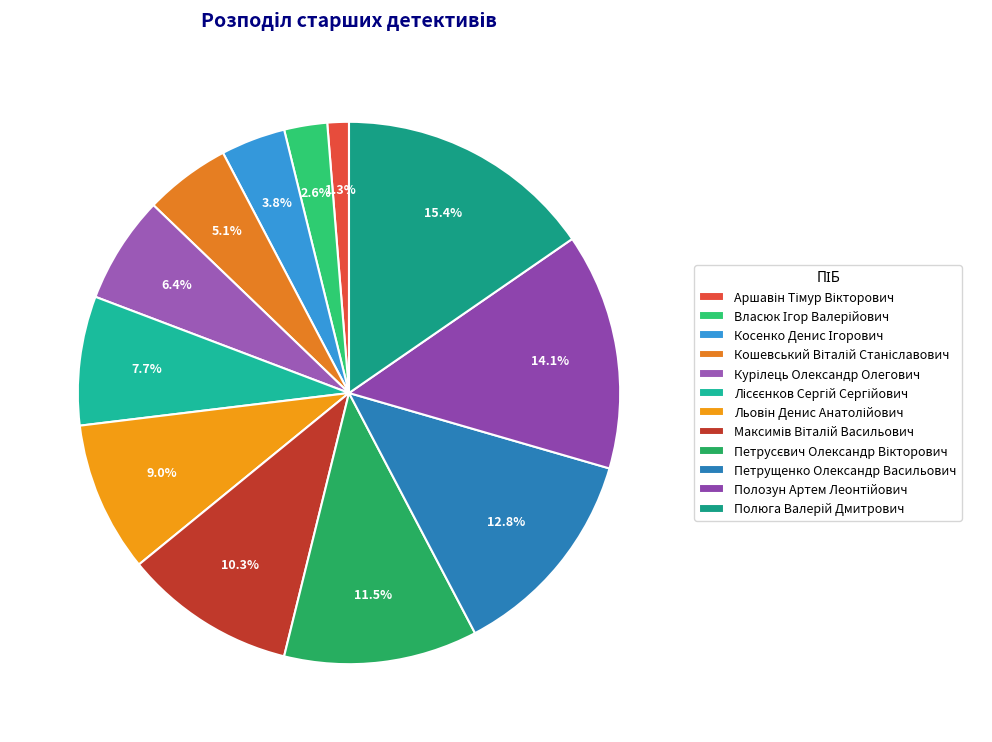

How much of the chart is everything except Кошевський Віталій Станіславович?

94.9%